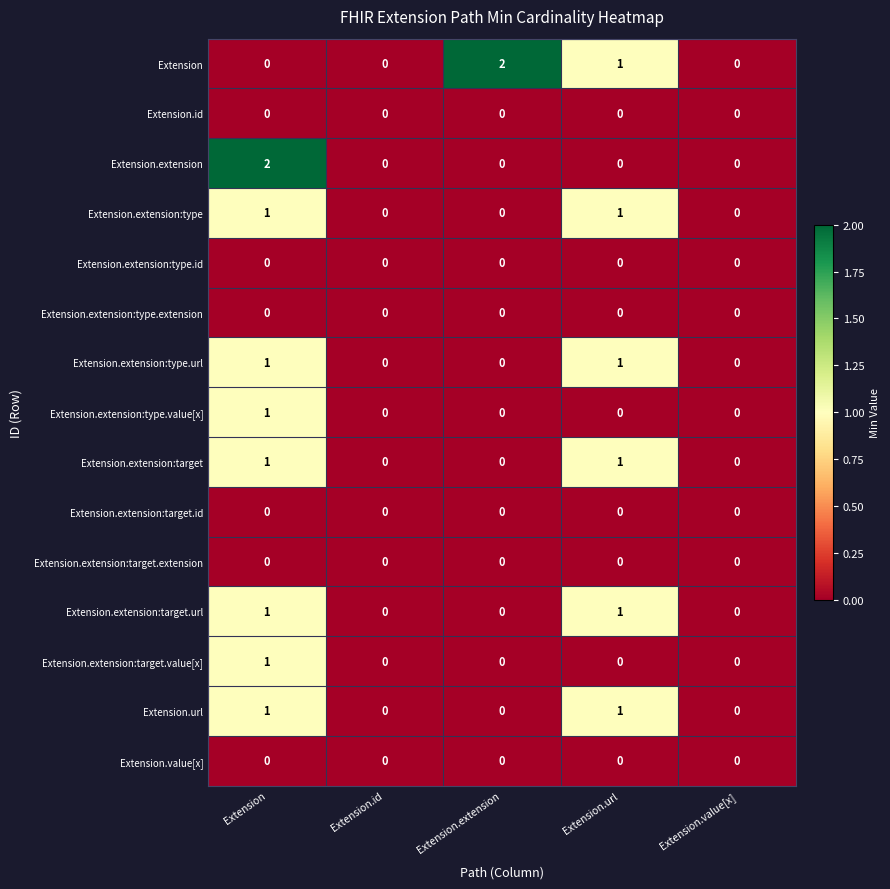

The value of Extension.id at Extension.value[x] is 0. True or false?

True